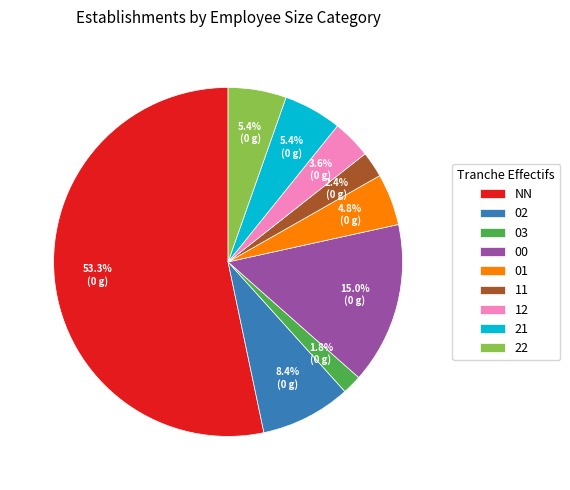

What percentage is the 03 slice, to the nearest percent?

2%